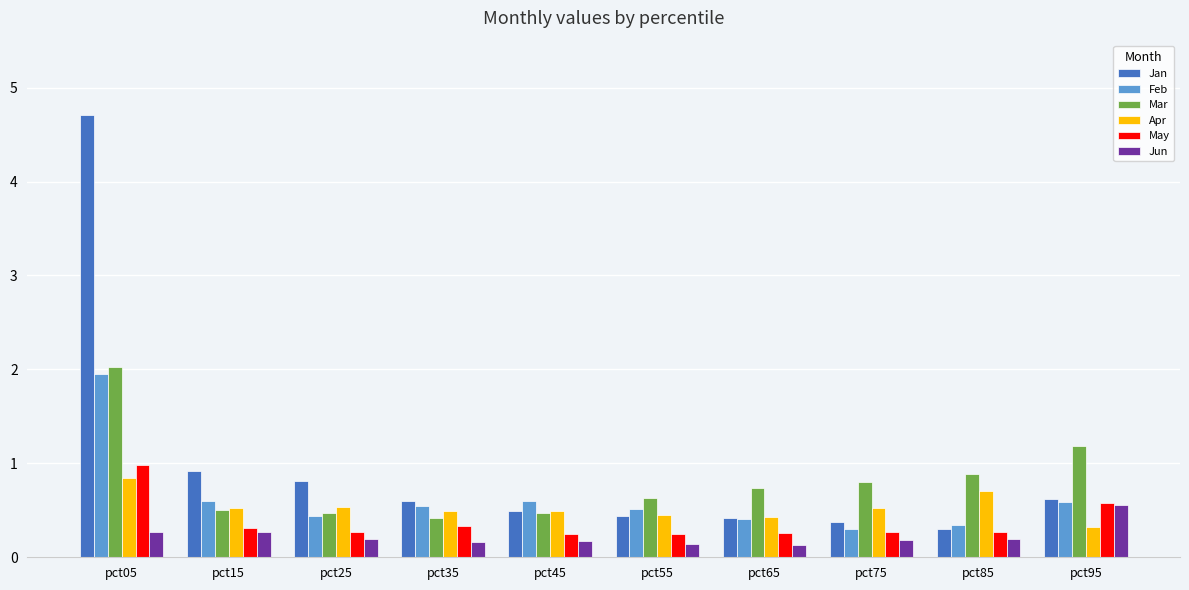

What is the difference between the highest and lowest values at pct35?

0.4